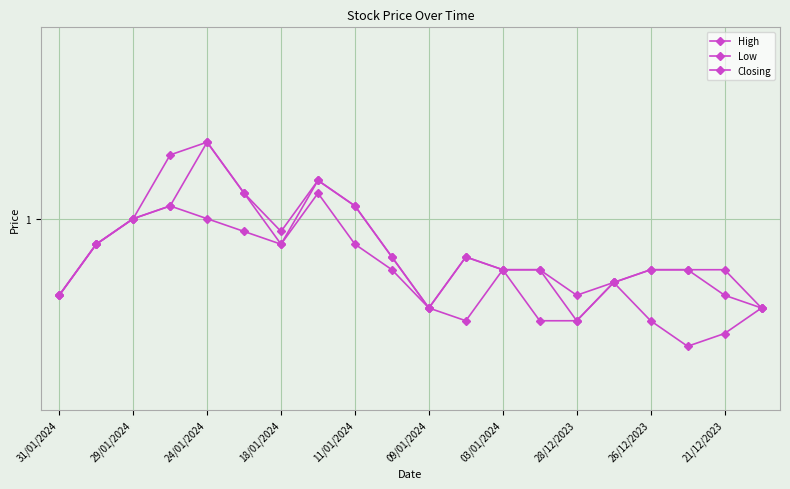

List the series in order of their overall mean, highest first.

High, Closing, Low